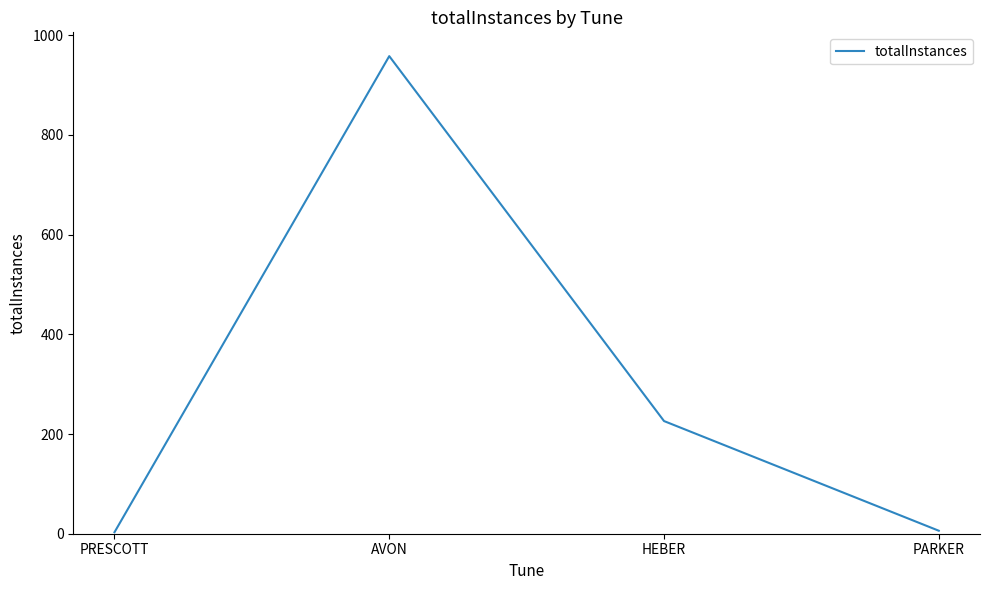

How many lines are shown in the chart?

1